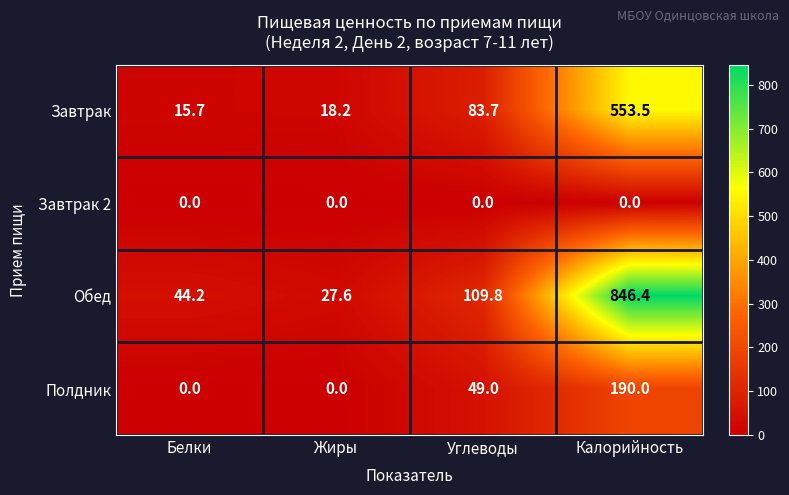

Rank the series by their maximum value, from lowest to highest.

Завтрак 2, Полдник, Завтрак, Обед